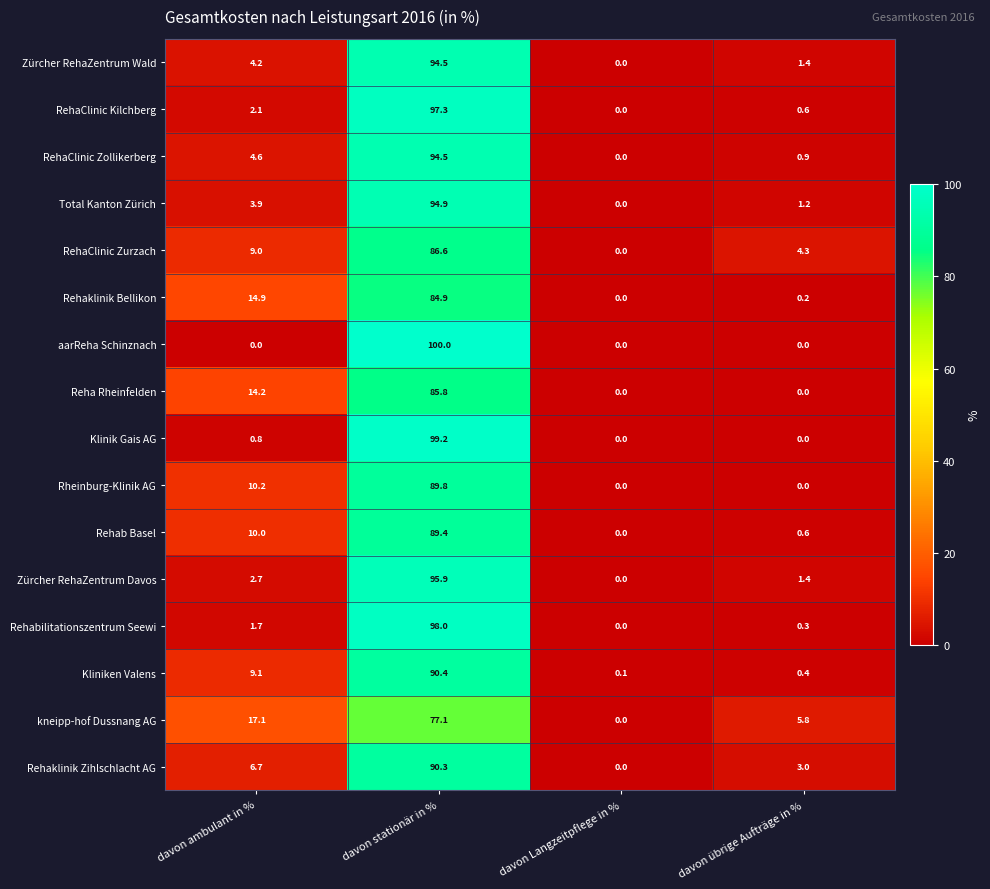

What is the difference between the highest and lowest values at davon stationär in %?

22.9